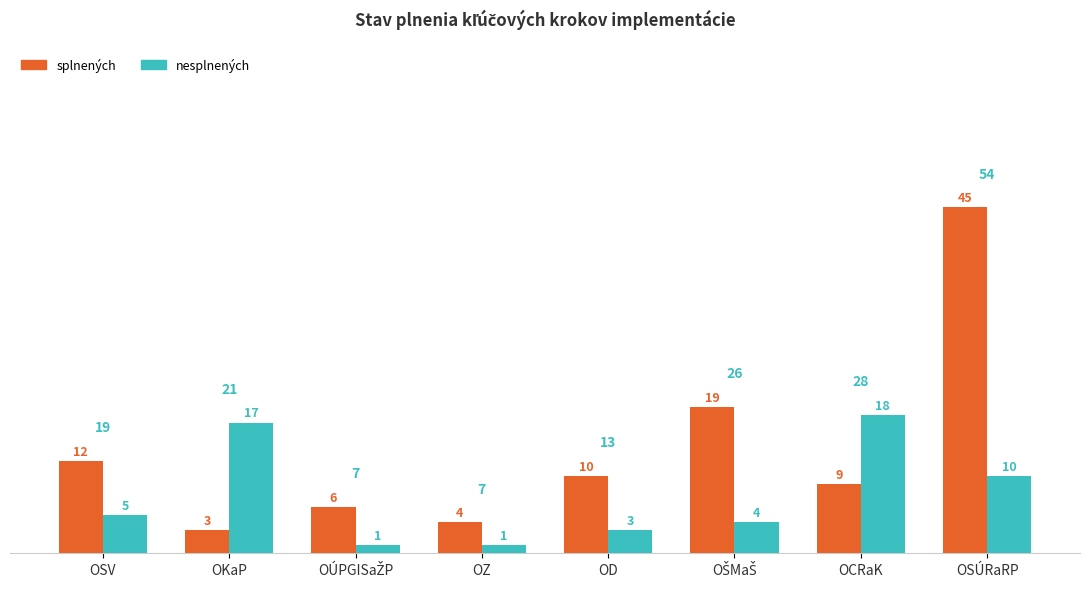

Count the number of categories in the chart.

8